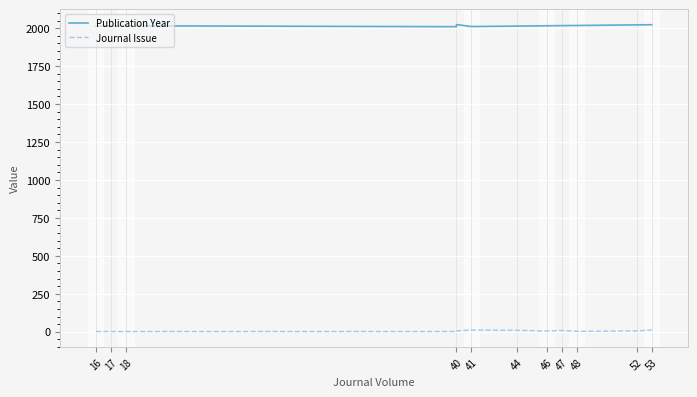

How many lines are shown in the chart?

2